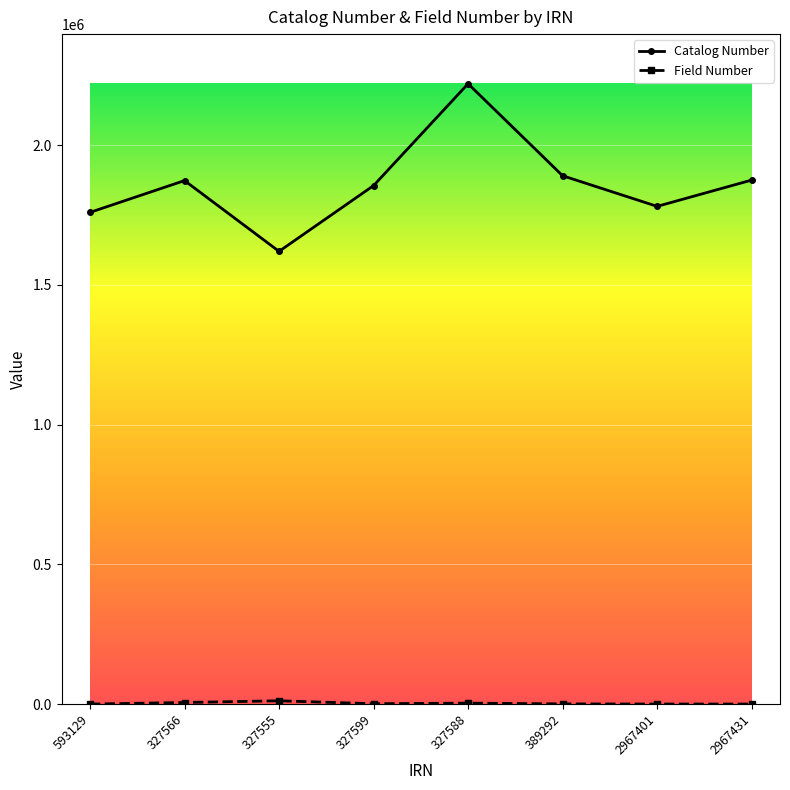

At which category is the sum across all series the highest?

327588